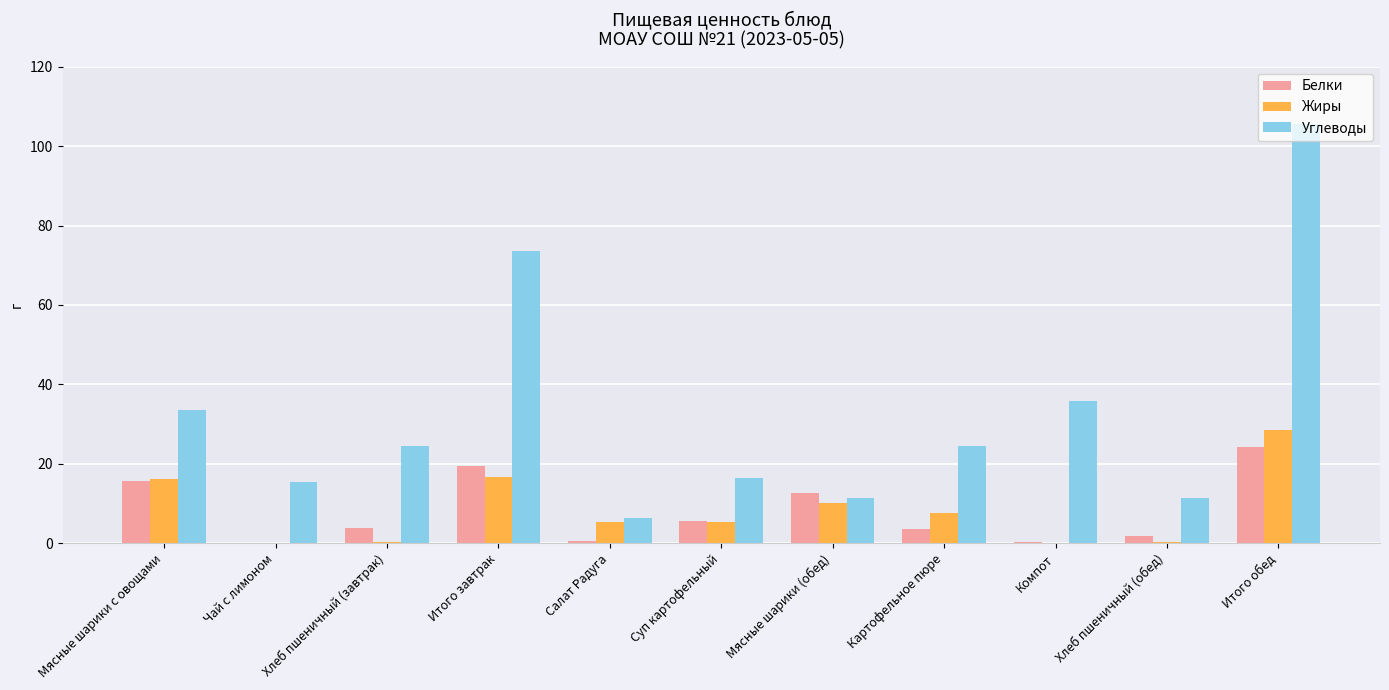

At which label does Белки reach its peak?

Итого обед